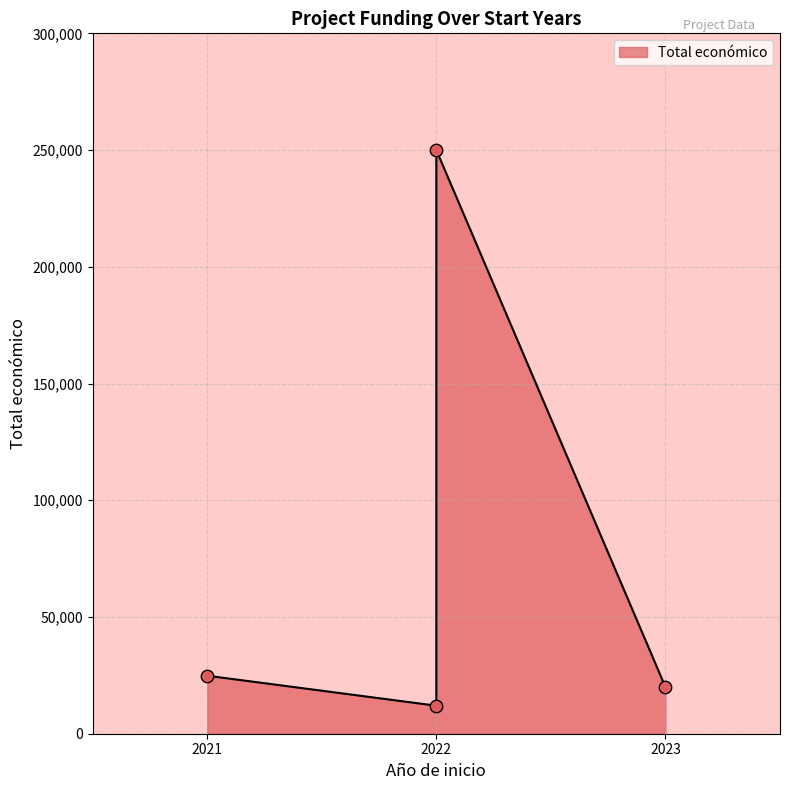

Between 2022 and 2023, which is larger?

2022